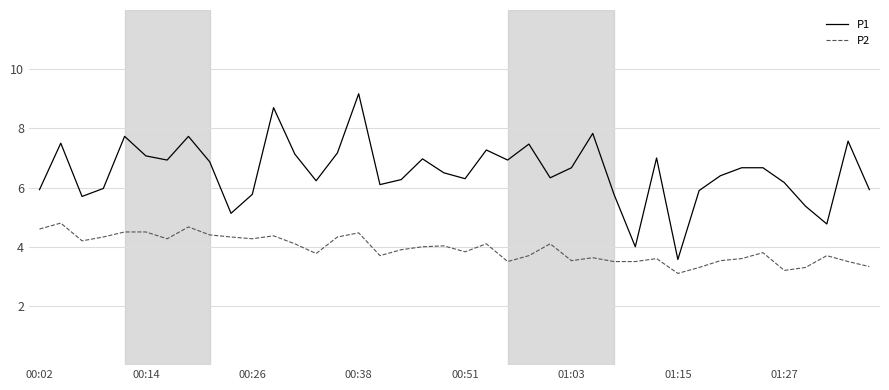

Which series has the largest range (max minus min)?

P1